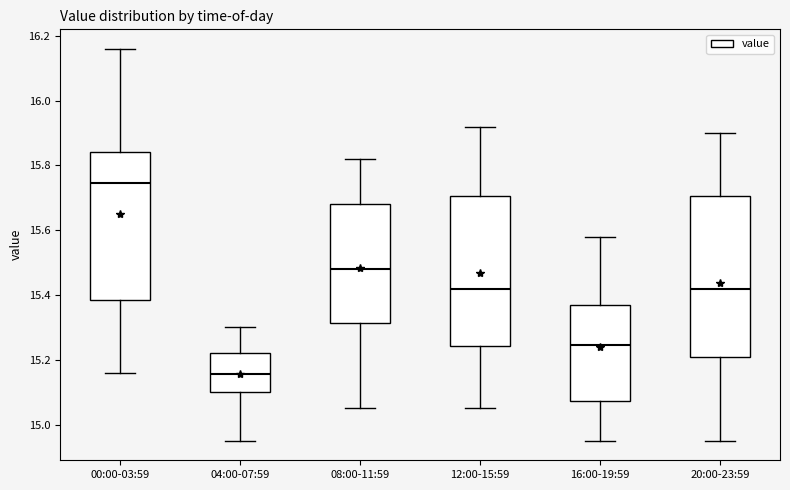

Reading left to right, transcribe this box plot: for each box, give where its median line is, the range the box spans, and where its two whiskers end, as read against the y-axis. The values are not printed on the chart, so give them approximately, as read against the axis.

00:00-03:59: median 15.74, box 15.38 to 15.84, whiskers 15.16 to 16.16
04:00-07:59: median 15.16, box 15.10 to 15.22, whiskers 14.96 to 15.30
08:00-11:59: median 15.48, box 15.32 to 15.68, whiskers 15.06 to 15.82
12:00-15:59: median 15.42, box 15.24 to 15.70, whiskers 15.06 to 15.92
16:00-19:59: median 15.24, box 15.08 to 15.38, whiskers 14.96 to 15.58
20:00-23:59: median 15.42, box 15.22 to 15.70, whiskers 14.96 to 15.90